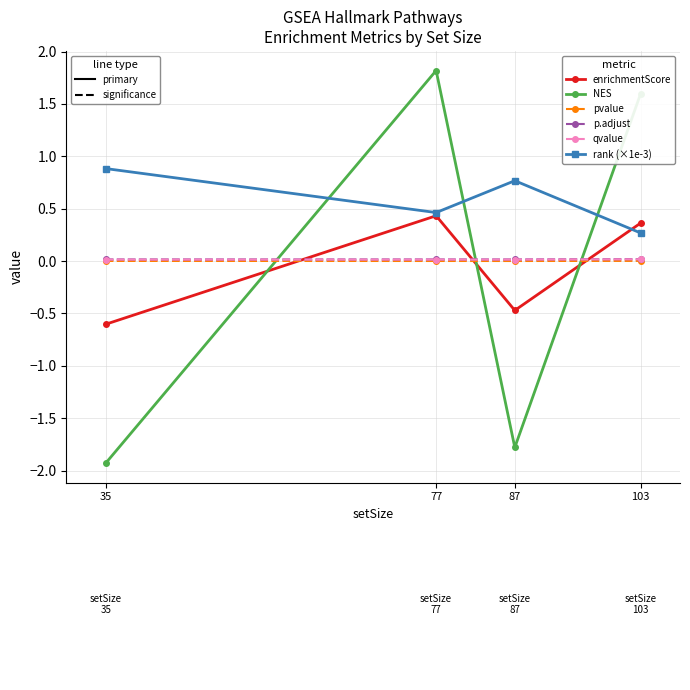

What is the maximum value shown in the chart?

1.8